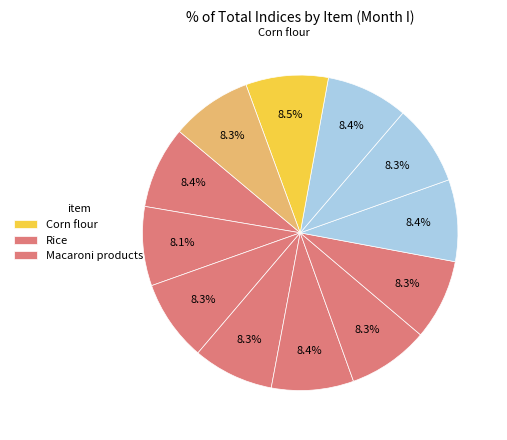

How many slices are in this pie chart?

12